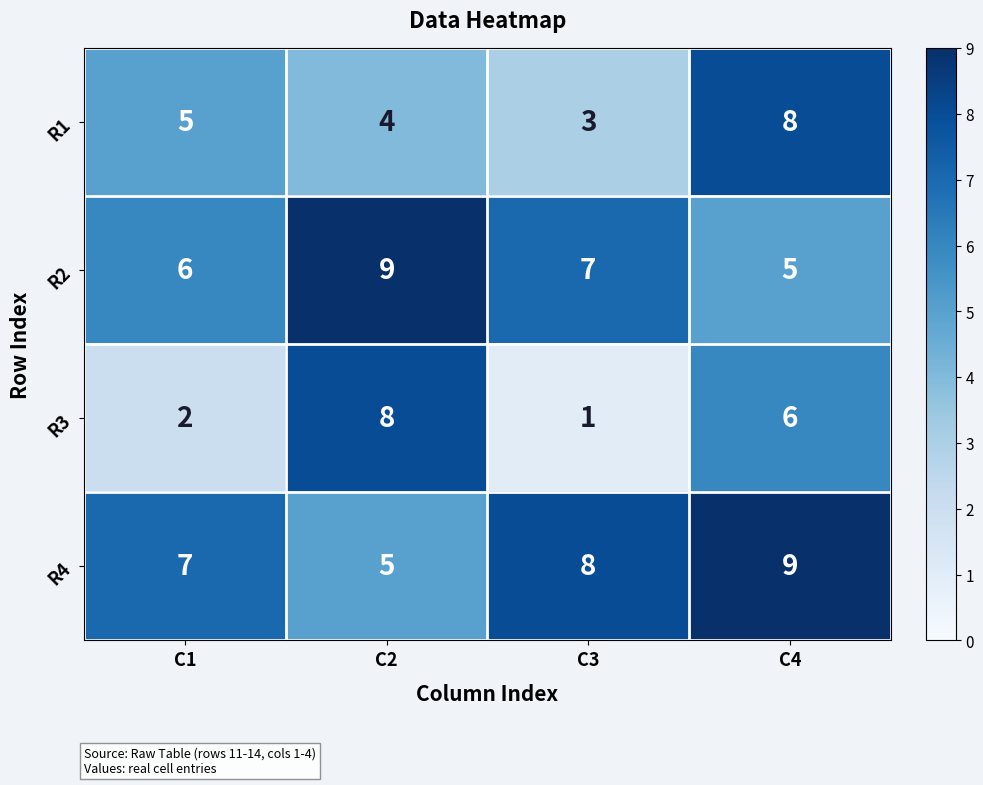

Which series has the largest total across all categories?

R4